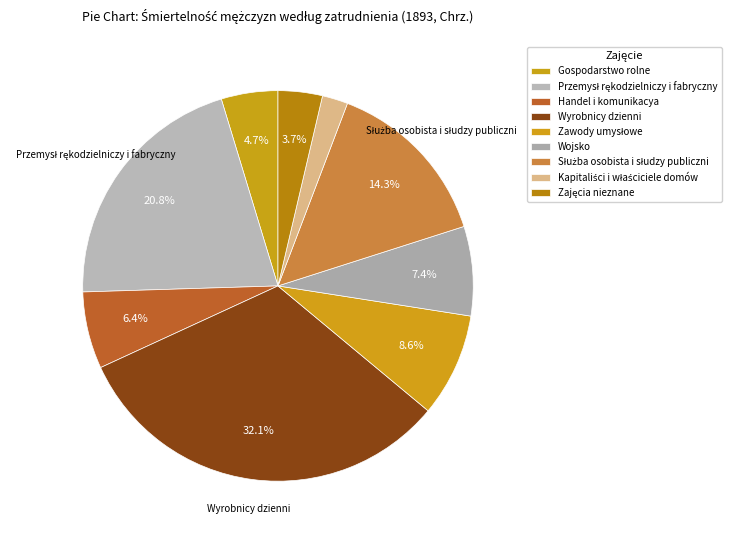

What is the change in value from Wyrobnicy dzienni to Kapitaliści i właściciele domów?

-409